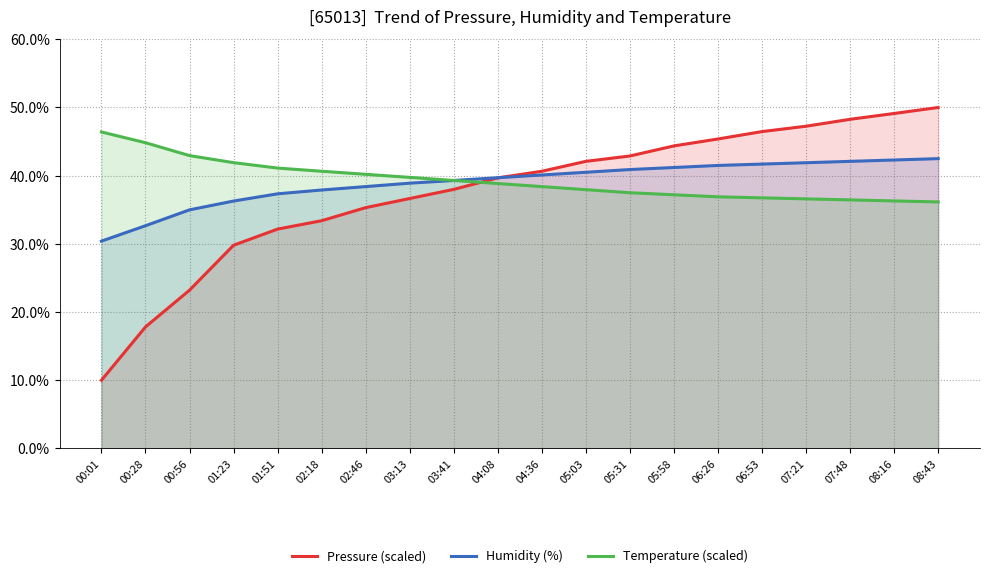

True or false: Humidity (%) has a value of 40.1 at 04:36.

True